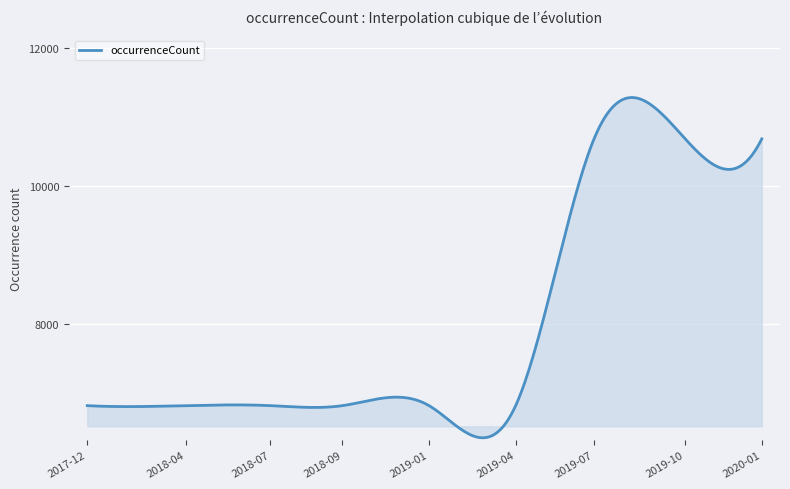

What is the minimum value shown in the chart?

6346.9